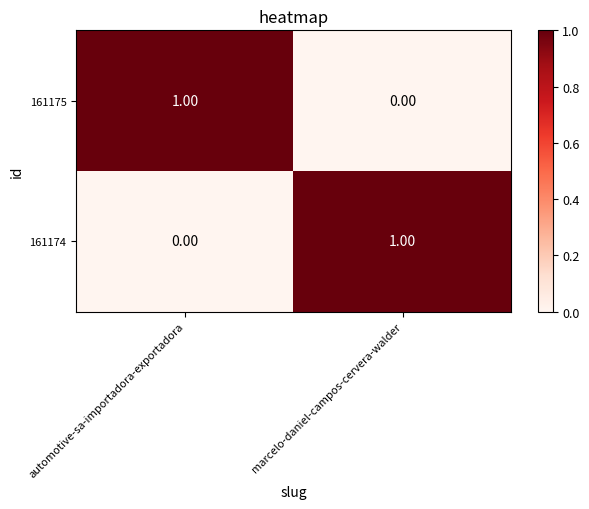

At which label is 161174 closest to 0?

automotive-sa-importadora-exportadora